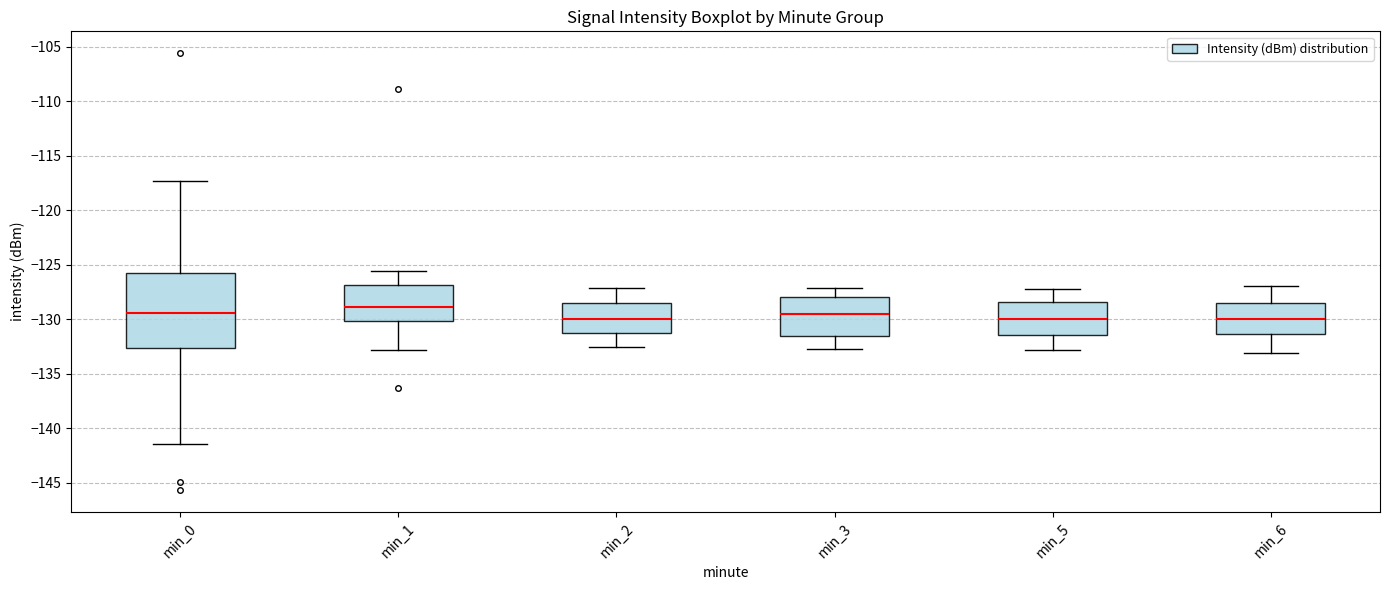

Where does the lower whisker of the box for min_3 end on the y-axis? The values are not printed on the chart, so give them approximately, as read against the axis.

-132.5